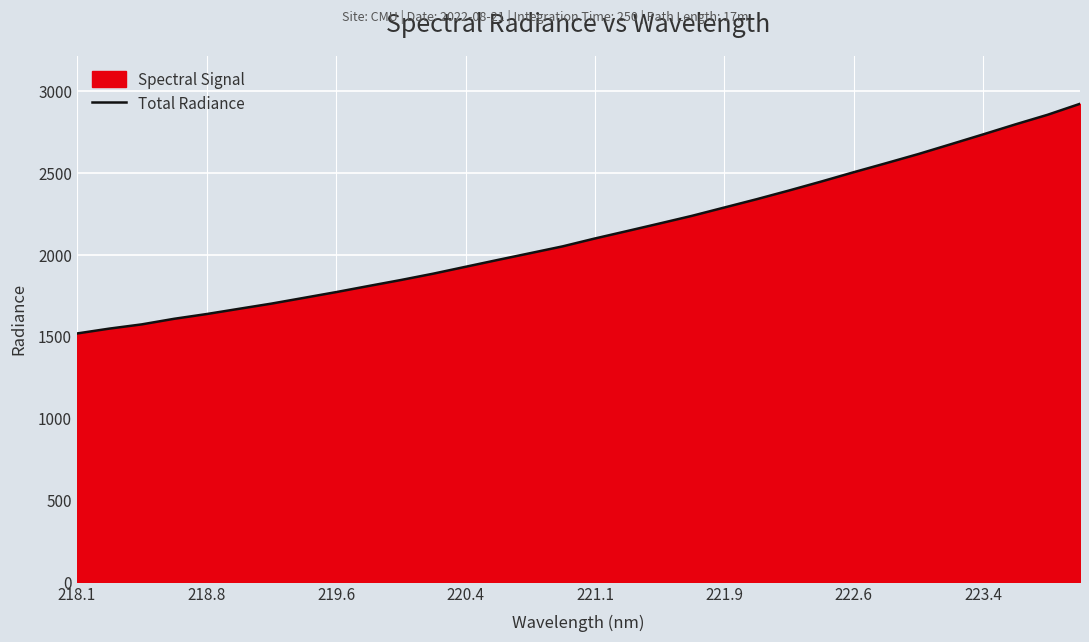

What is the difference between the maximum and minimum values?

1404.3